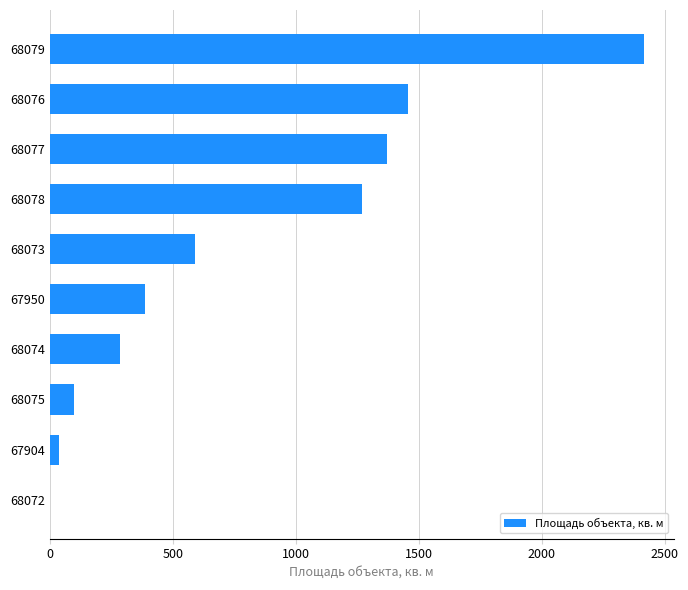

What is the change in value from 68074 to 68079?

+2128.6